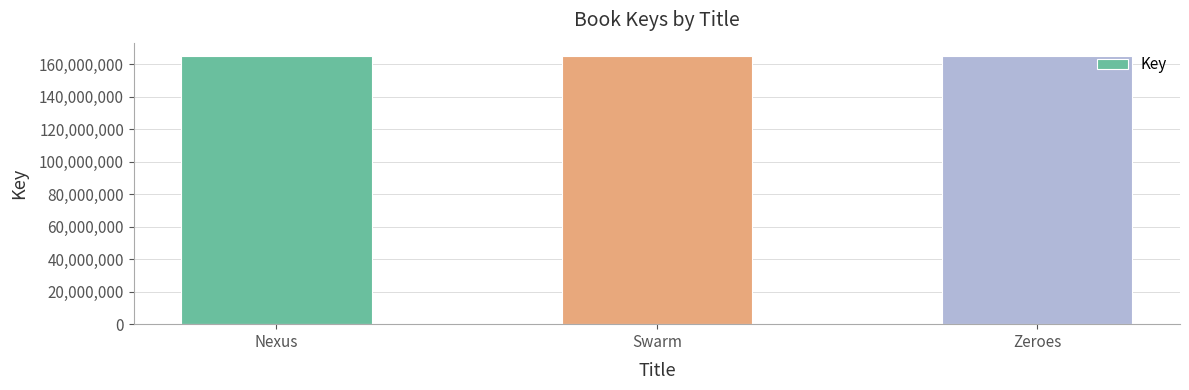

The value at Swarm is 68215646. True or false?

False